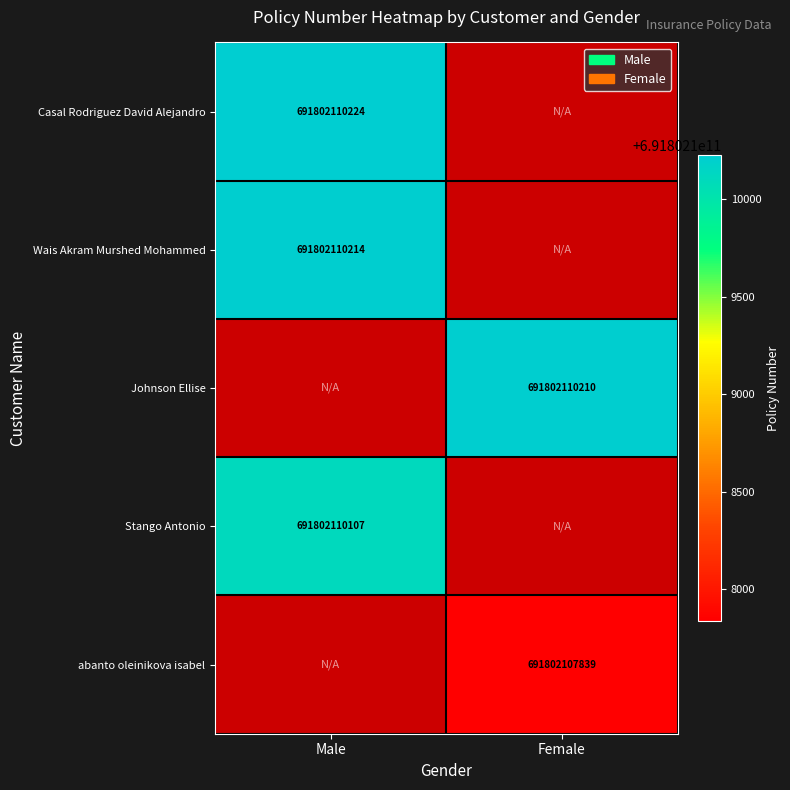

What is the sum of all Casal Rodriguez David Alejandro values?

691802110224